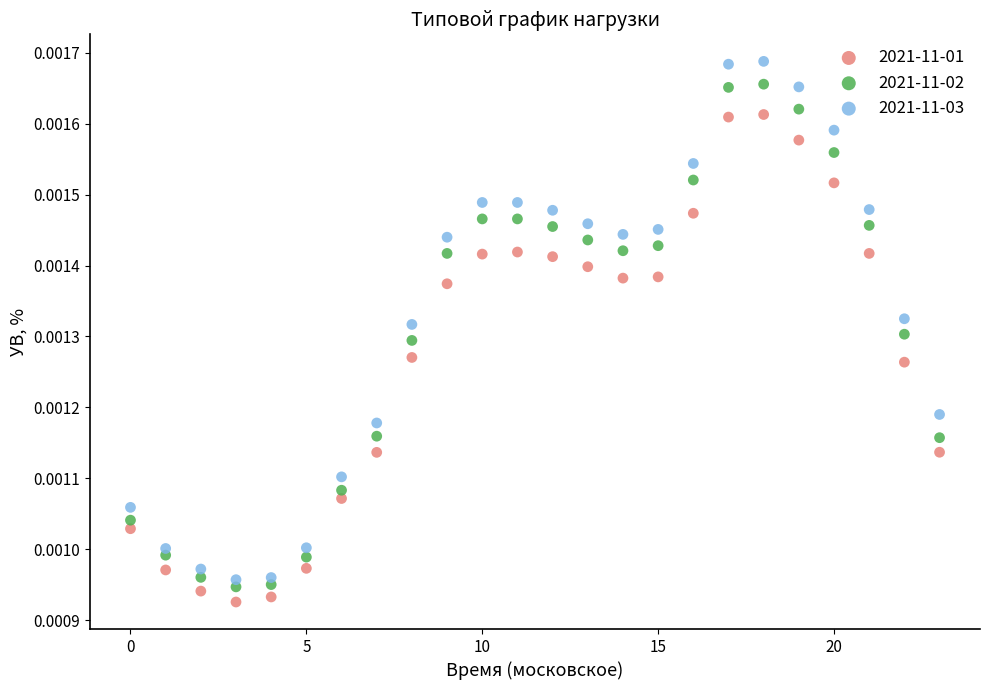

What are all the series names shown in the legend?

2021-11-01, 2021-11-02, 2021-11-03